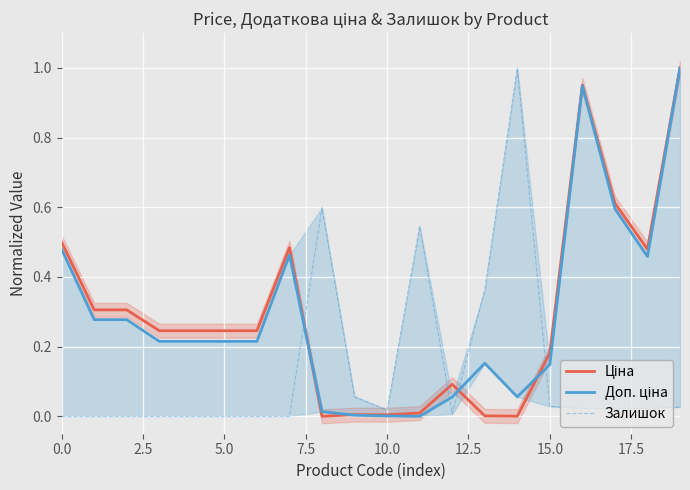

How many lines are shown in the chart?

3